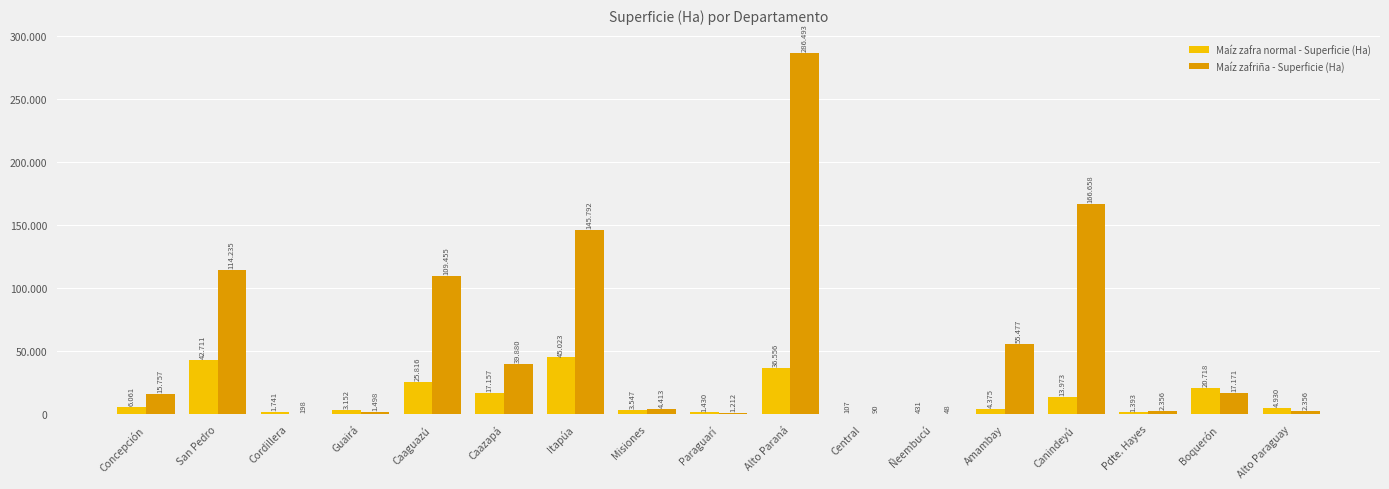

Rank the series by their average value, from highest to lowest.

Maíz zafriña - Superficie (Ha), Maíz zafra normal - Superficie (Ha)